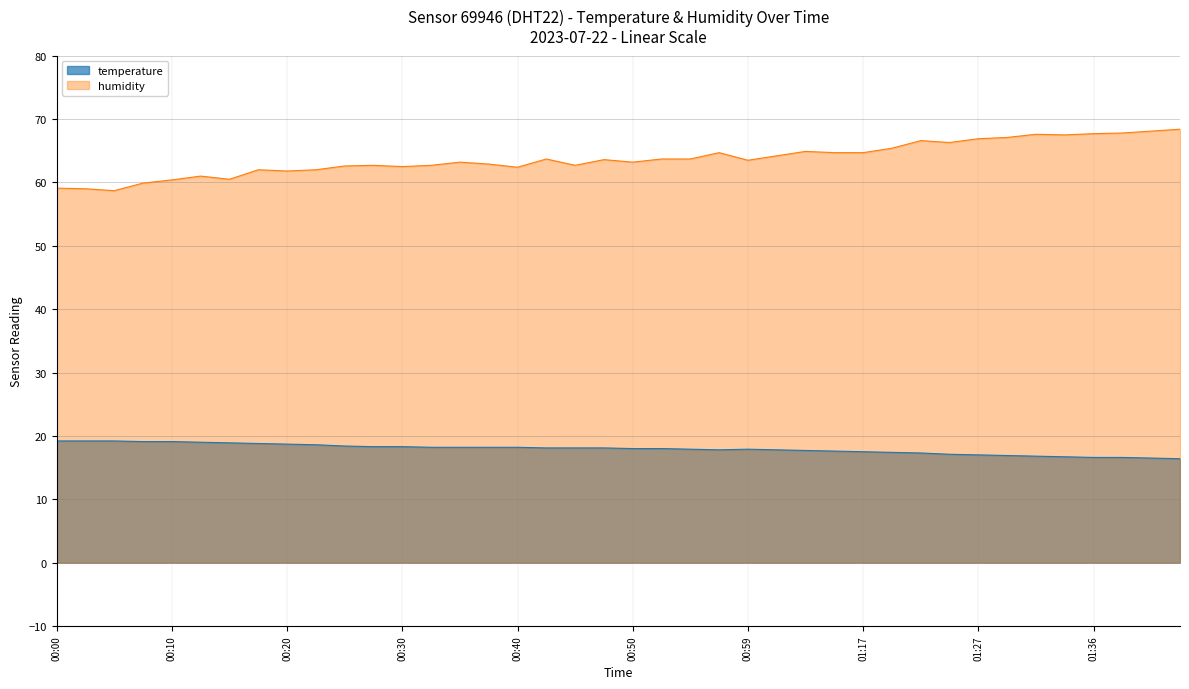

The value of humidity at 01:02 is 114.6. True or false?

False